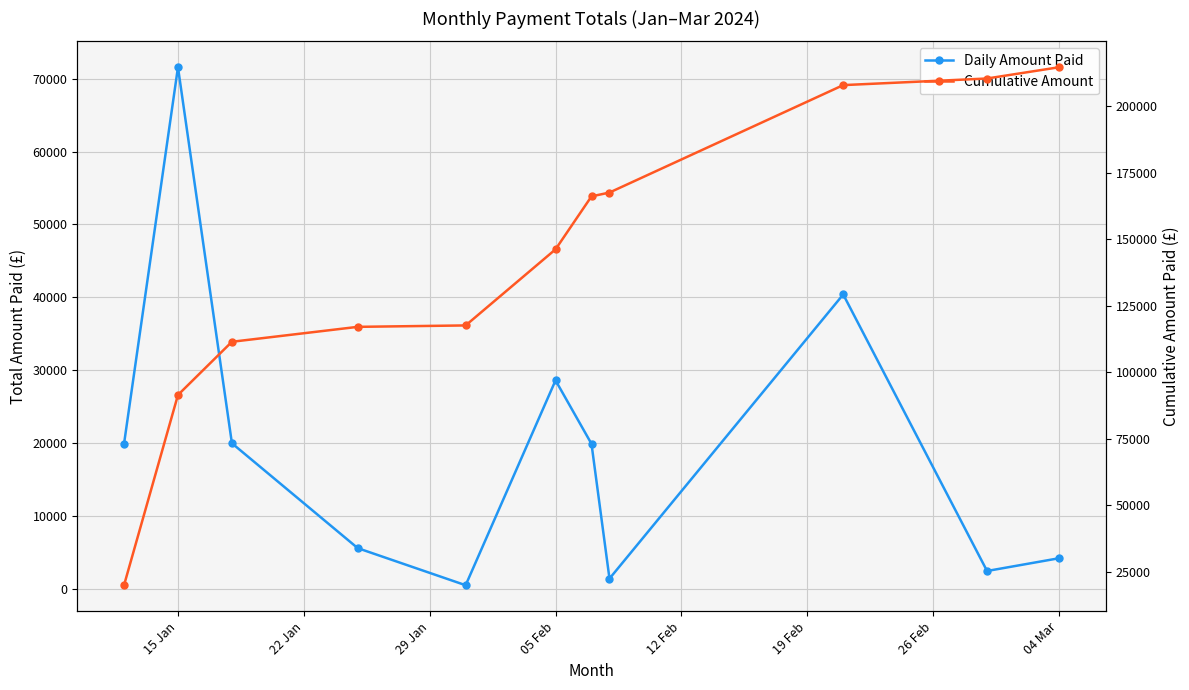

What are all the series names shown in the legend?

Daily Amount Paid, Cumulative Amount